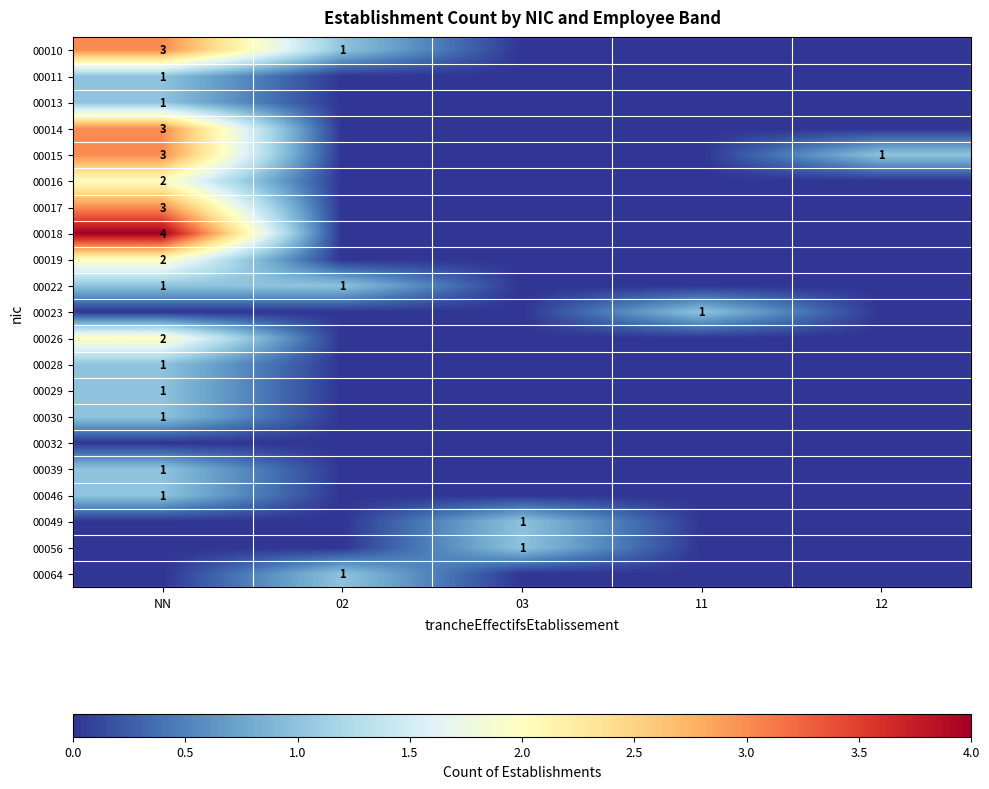

Is it true that 00015 equals 3 at NN?

True